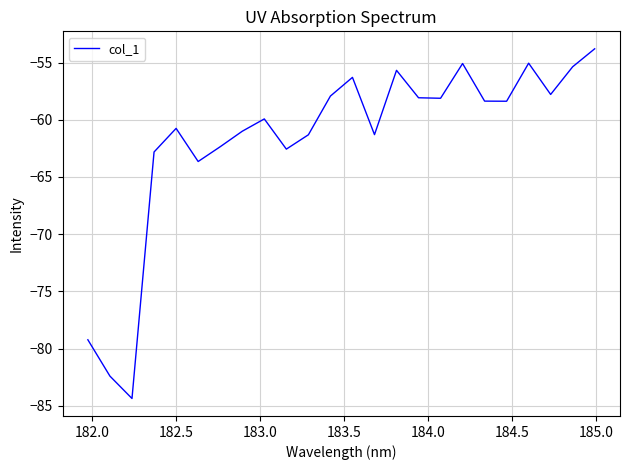

What is the difference between the maximum and minimum values?

30.6